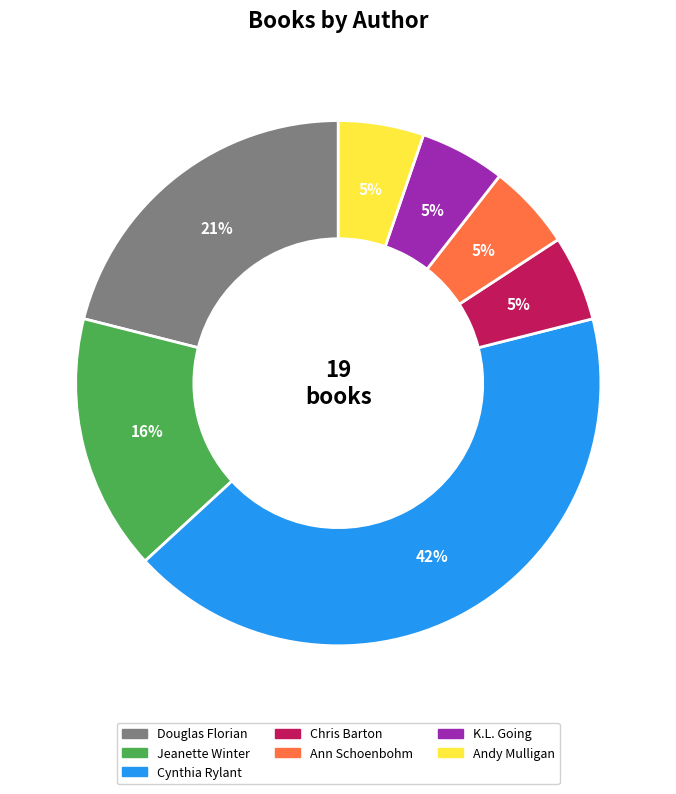

To the nearest percent, what portion does Andy Mulligan represent?

5%